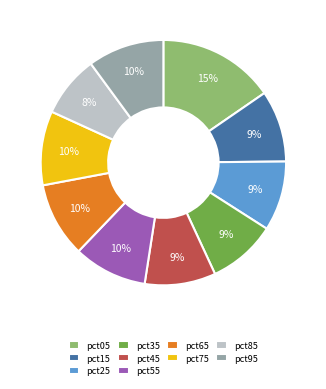

To the nearest percent, what is the combined percentage of pct35 and pct55?

19%